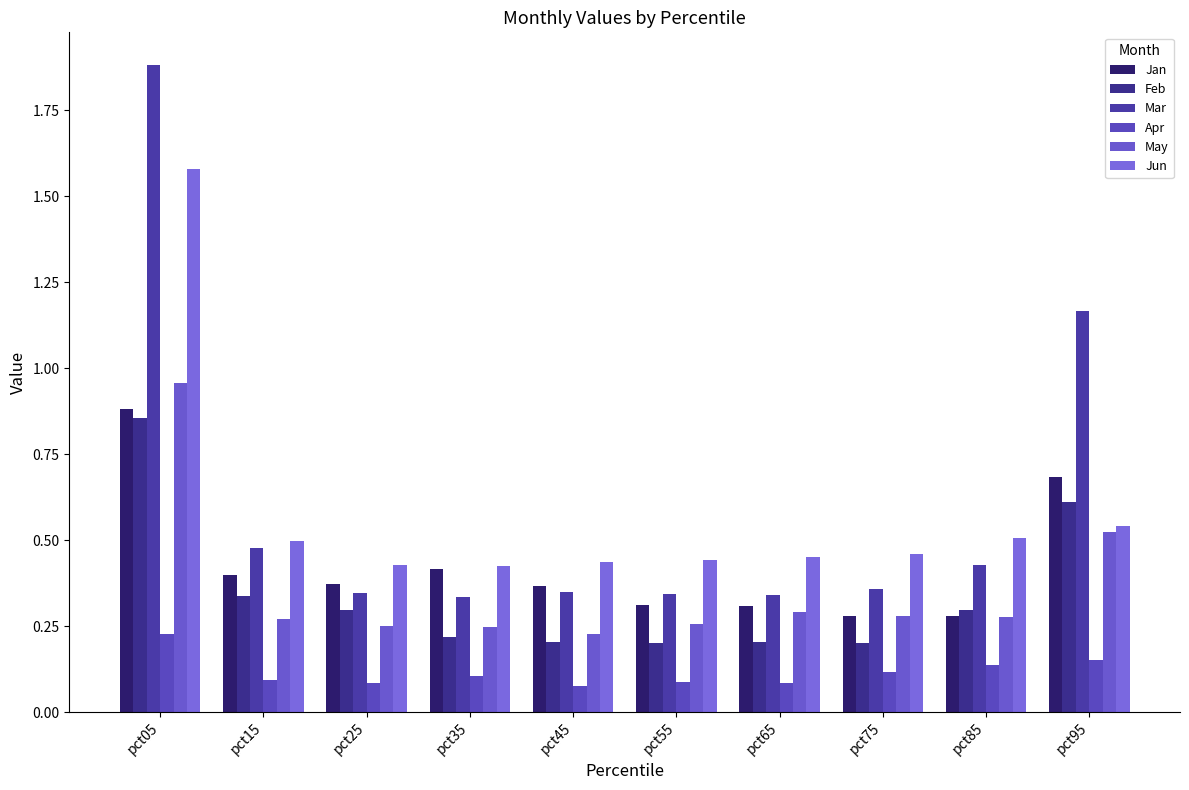

Which series has the largest range (max minus min)?

Mar